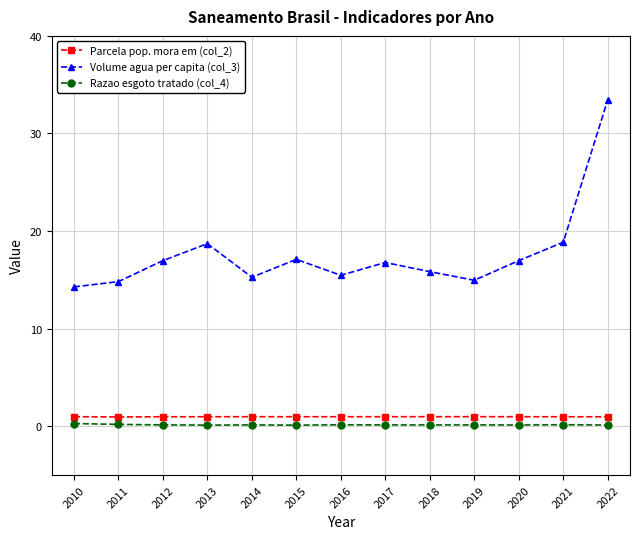

What value does the Razao esgoto tratado (col_4) series have at 2013?

0.1